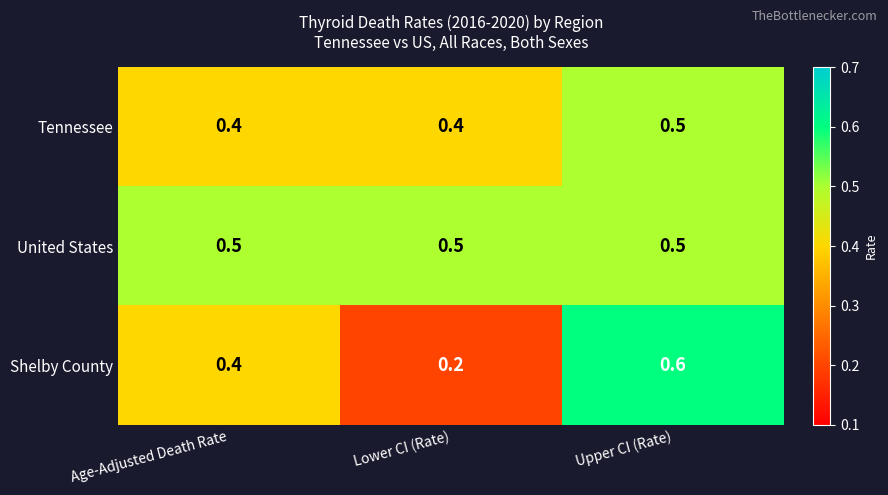

What is the sum of the Shelby County values at Upper CI (Rate) and Age-Adjusted Death Rate?

1.0